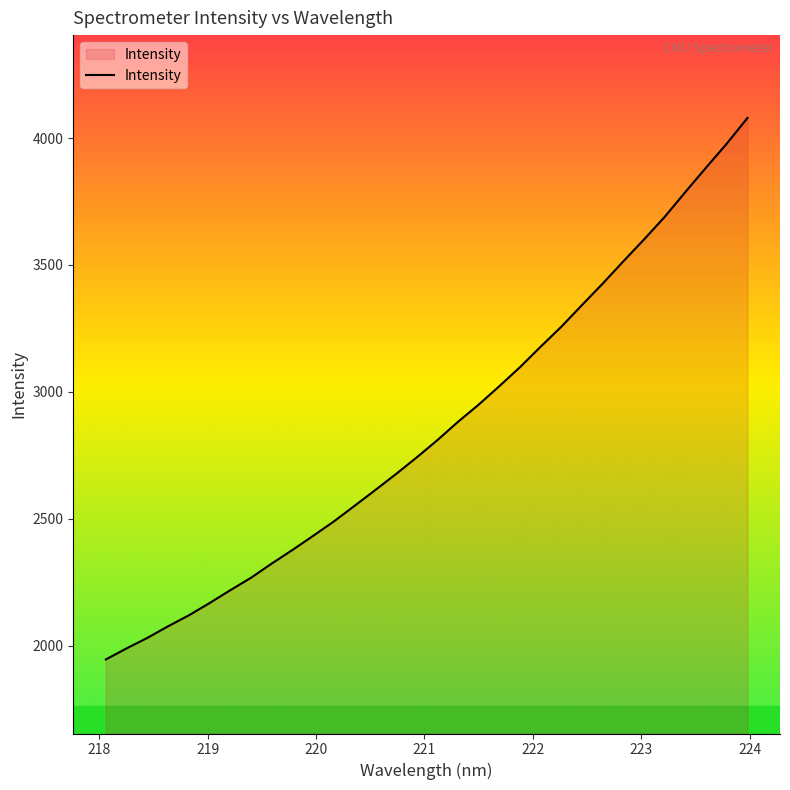

What is the minimum value shown in the chart?

1945.1